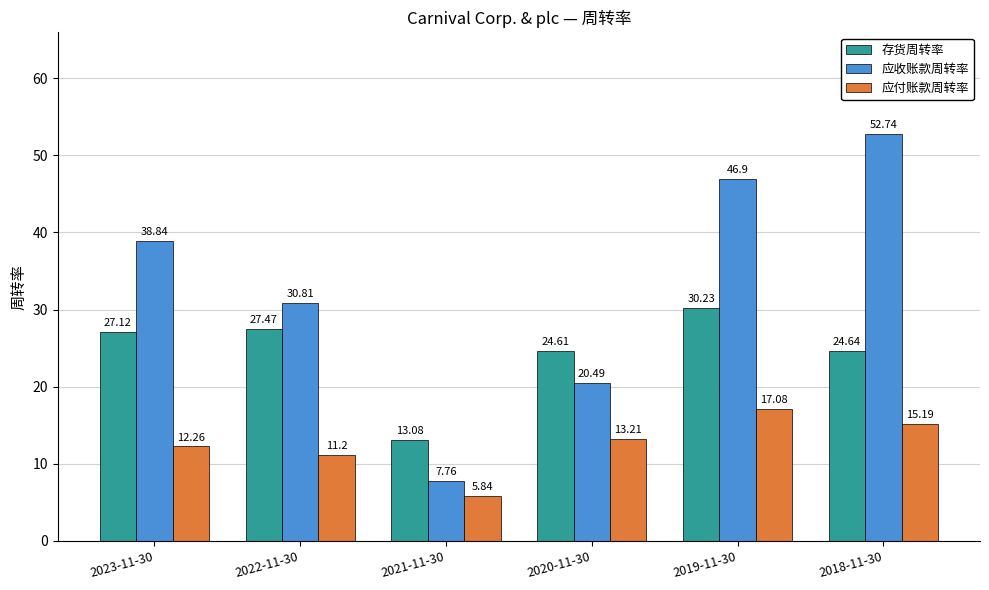

Does the chart contain stacked bars?

No